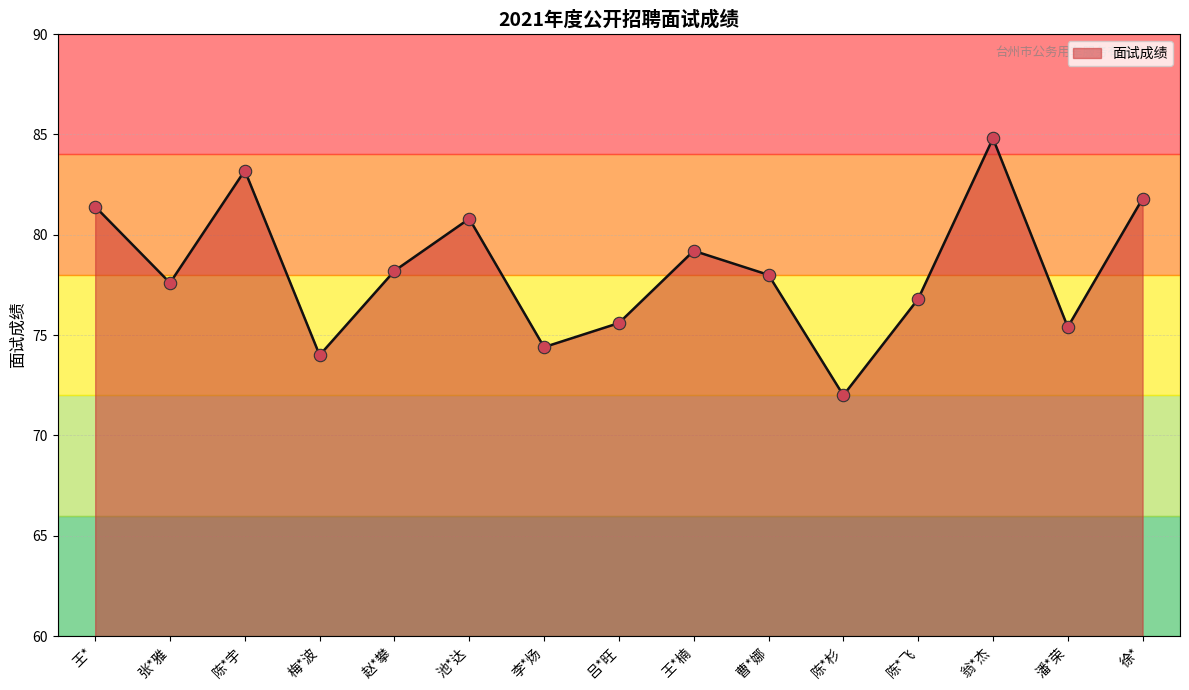

What is the change in value from 曹*娜 to 徐*?

+3.8